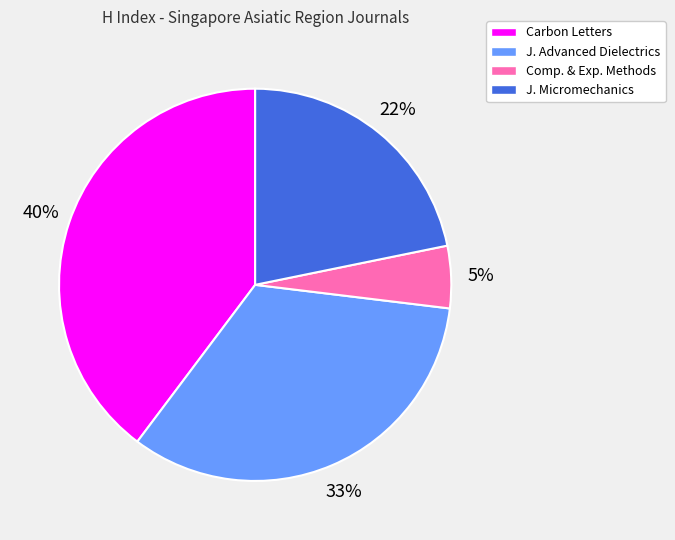

To the nearest percent, what is the average slice percentage?

25%